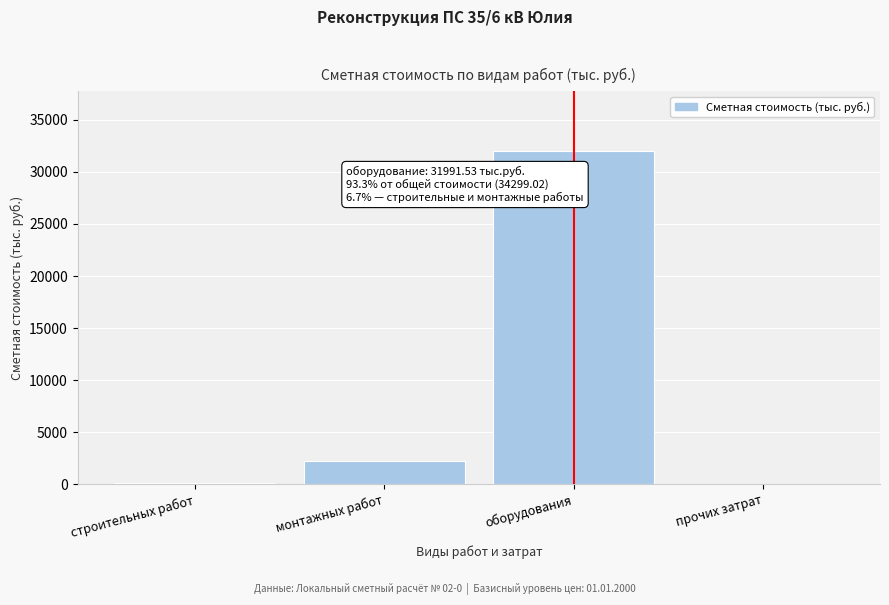

What is the sum of all values?

34299.0